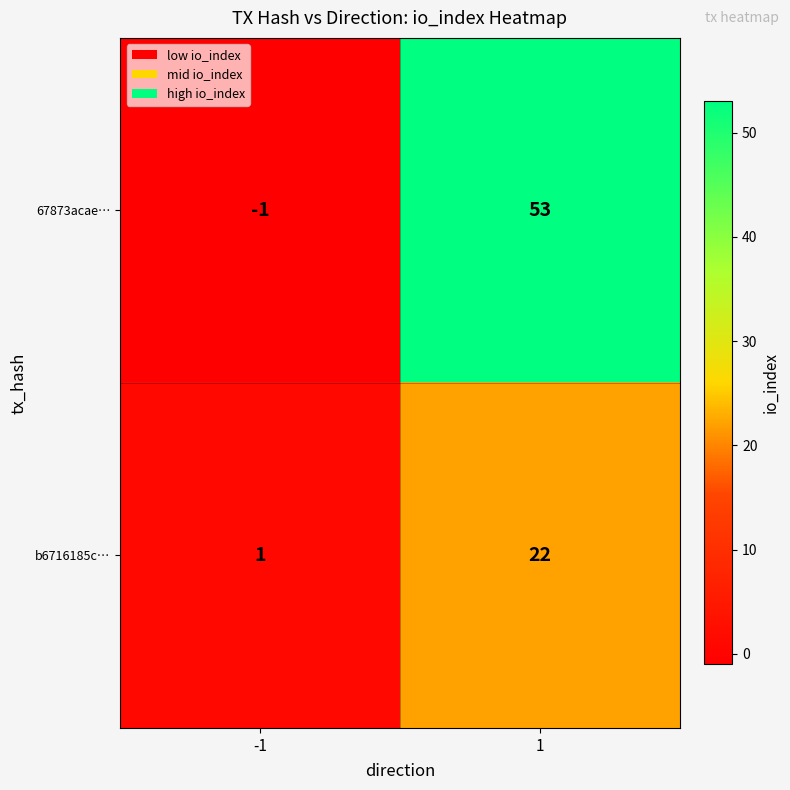

What is the sum of the 67873acae… values at -1 and 1?

52